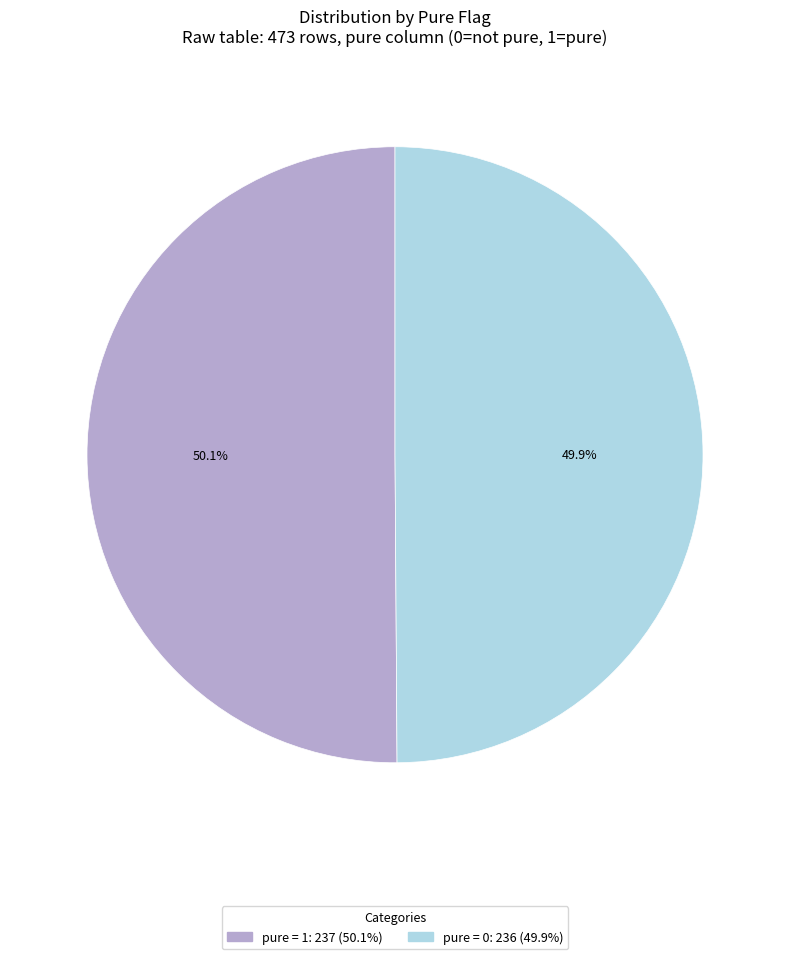

Is there a majority slice in this chart?

Yes